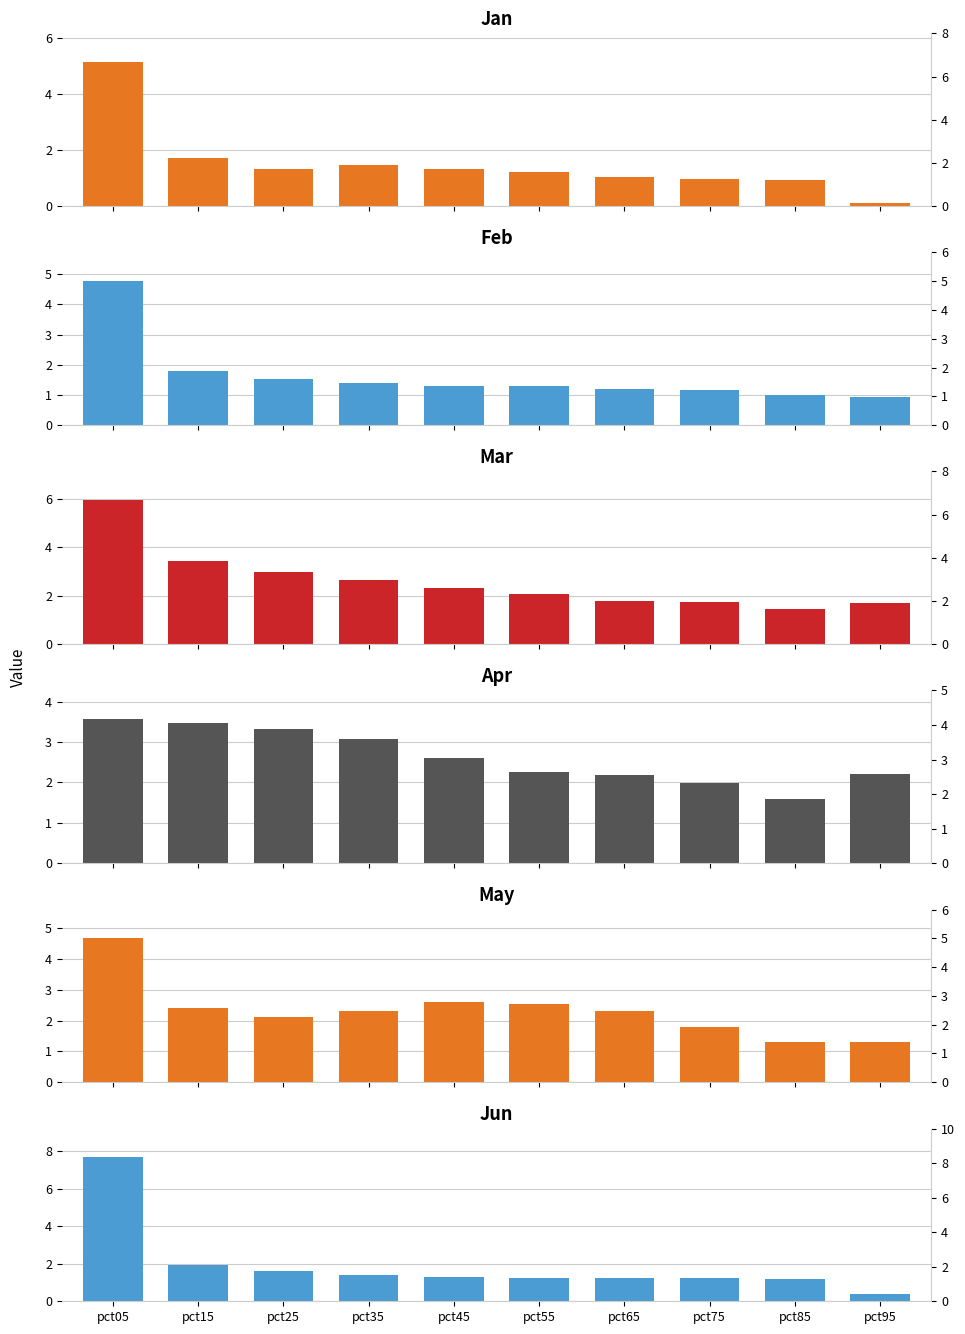

At pct55, list the series in order from smallest to largest.

Jan, Jun, Feb, Mar, Apr, May